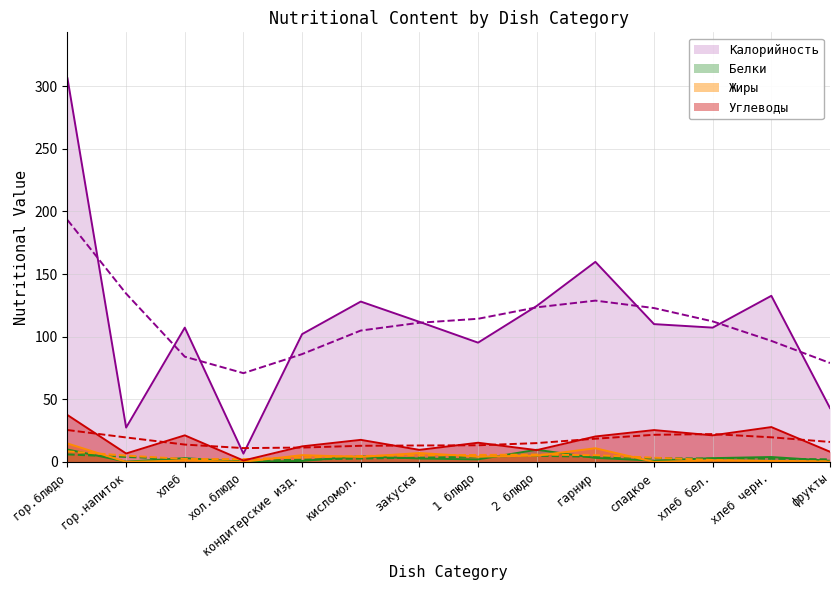

Reading right to left, extract all data points from this chart.

Калорийность: 43.0	132.6	107.2	110.0	159.7	124.5	95.2	111.8	128.0	102.0	6.6	107.2	27.4	306.2
Белки: 0.9	3.9	3.0	1.0	3.2	9.7	2.0	2.7	4.5	0.8	0.0	3.0	0.2	9.9
Жиры: 0.2	0.7	1.1	0.0	10.9	5.0	4.2	7.1	4.0	5.4	0.1	1.1	0.0	14.7
Углеводы: 8.1	27.8	21.2	25.4	20.3	9.4	15.3	9.6	17.6	12.4	1.1	21.2	6.7	37.4